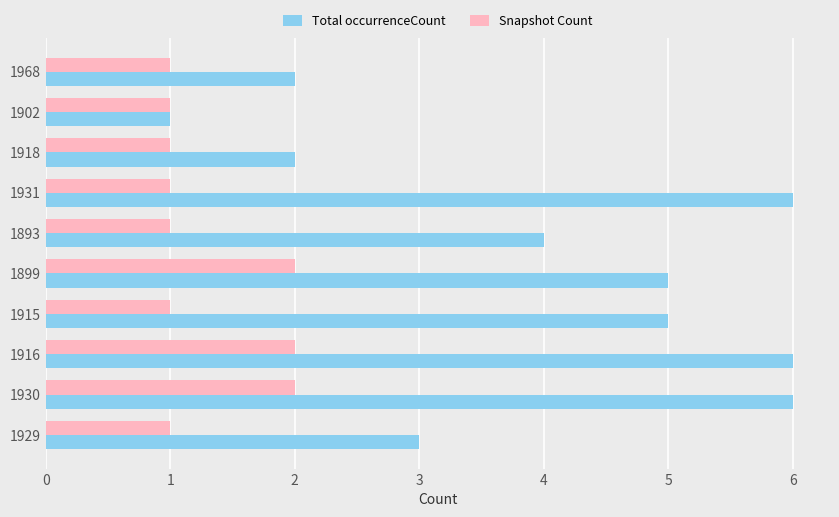

What is the difference between the highest and lowest values at 1916?

4